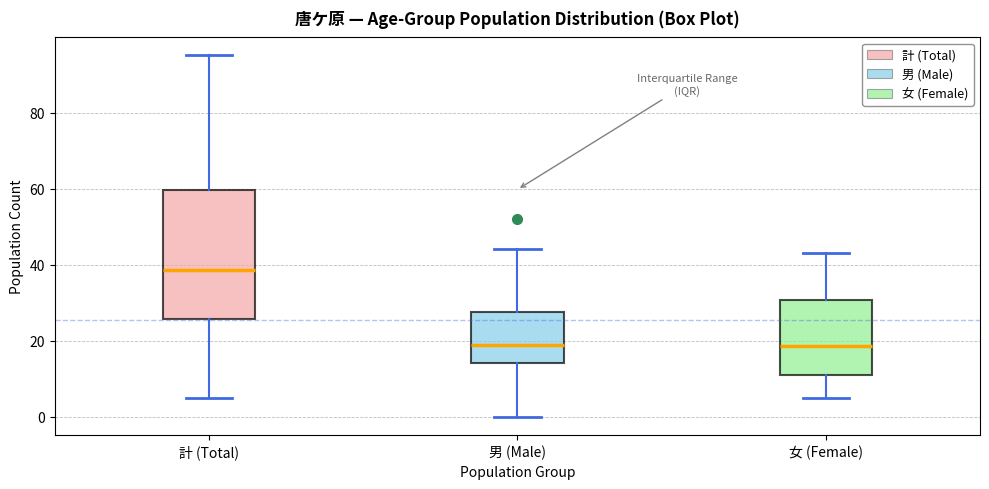

Which box is the tallest, from its lower edge to its upper edge?

計 (Total)